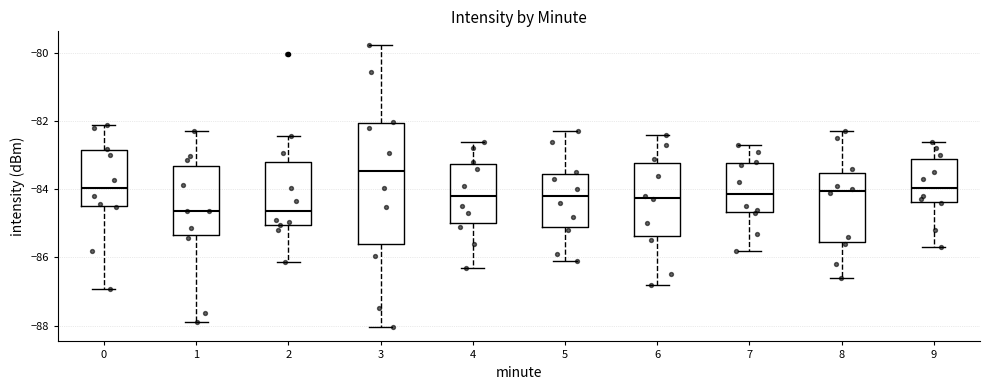

Where does the median line of the box at x = 9 sit on the y-axis? The values are not printed on the chart, so give them approximately, as read against the axis.

-84.0